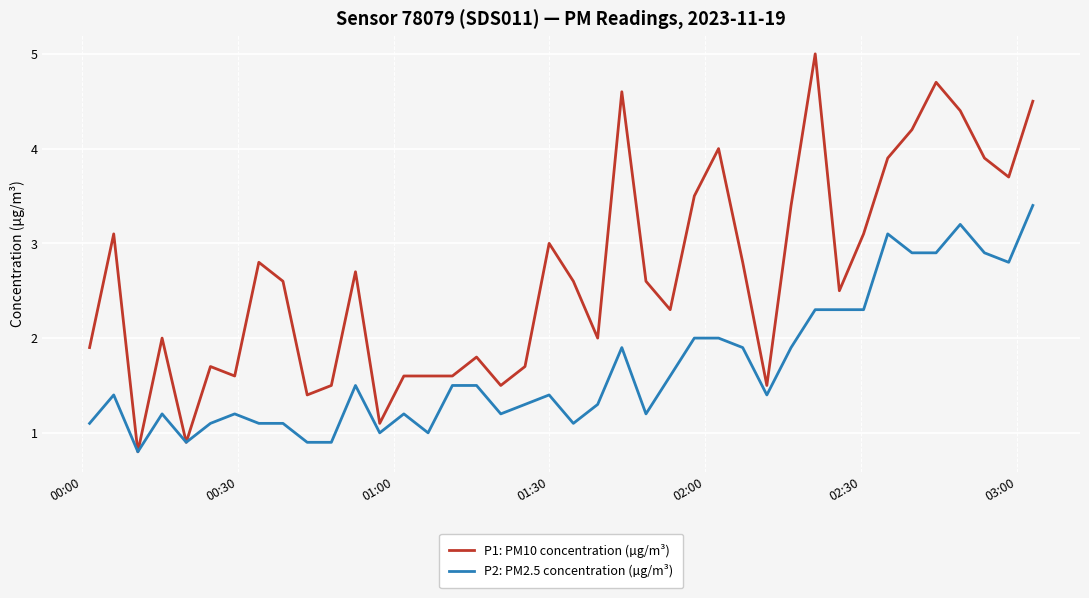

What is the minimum value shown in the chart?

0.8